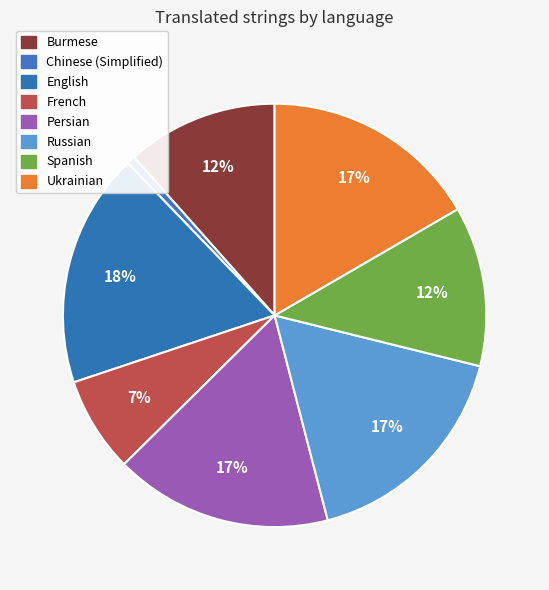

What is the largest slice in the pie chart?

English